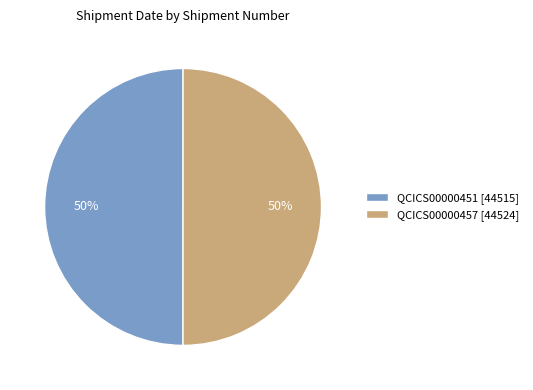

To the nearest percent, what is the combined percentage of QCICS00000457 and QCICS00000451?

100%